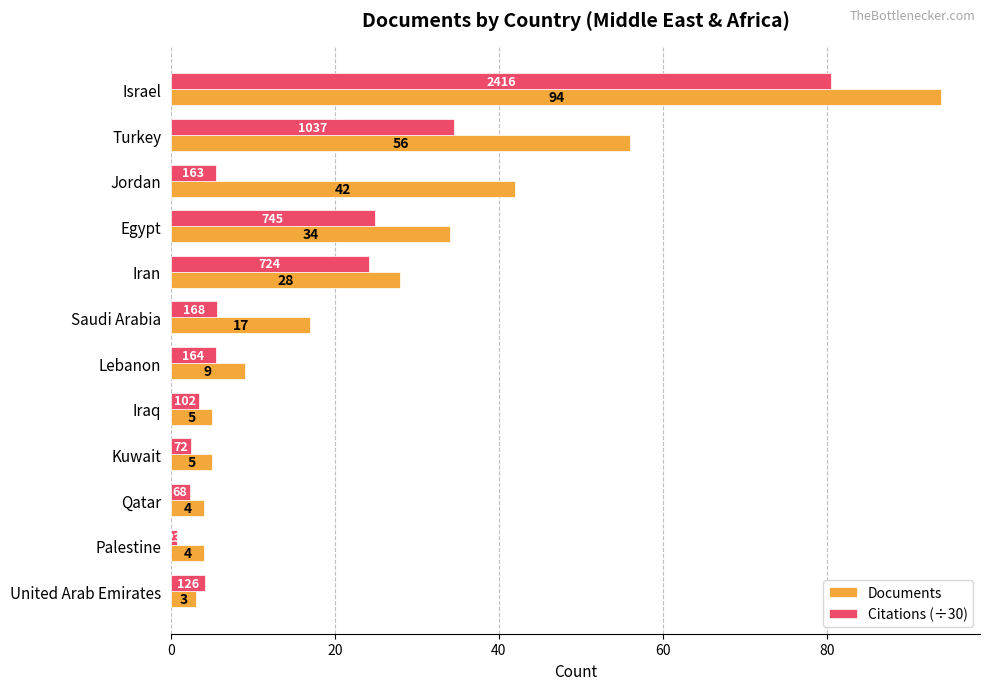

Rank the series by their average value, from highest to lowest.

Documents, Citations (÷30)